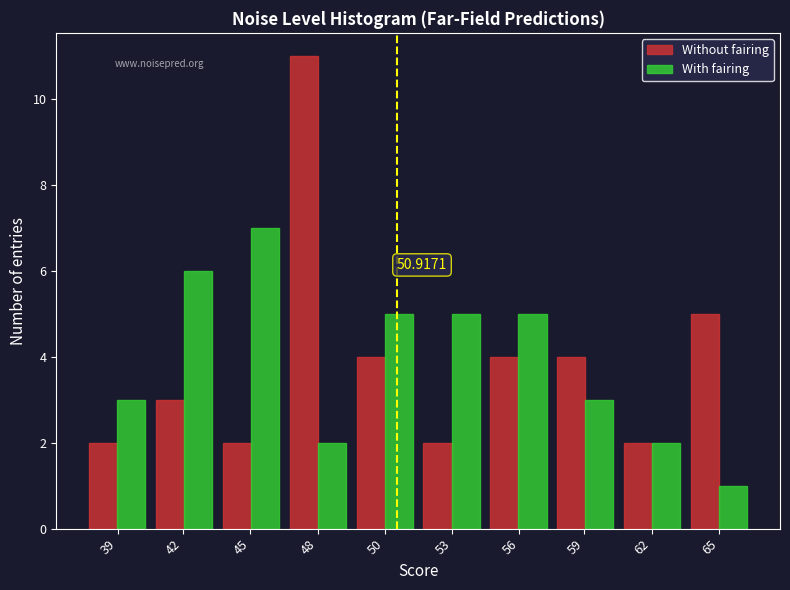

At which category is the sum across all series the highest?

48